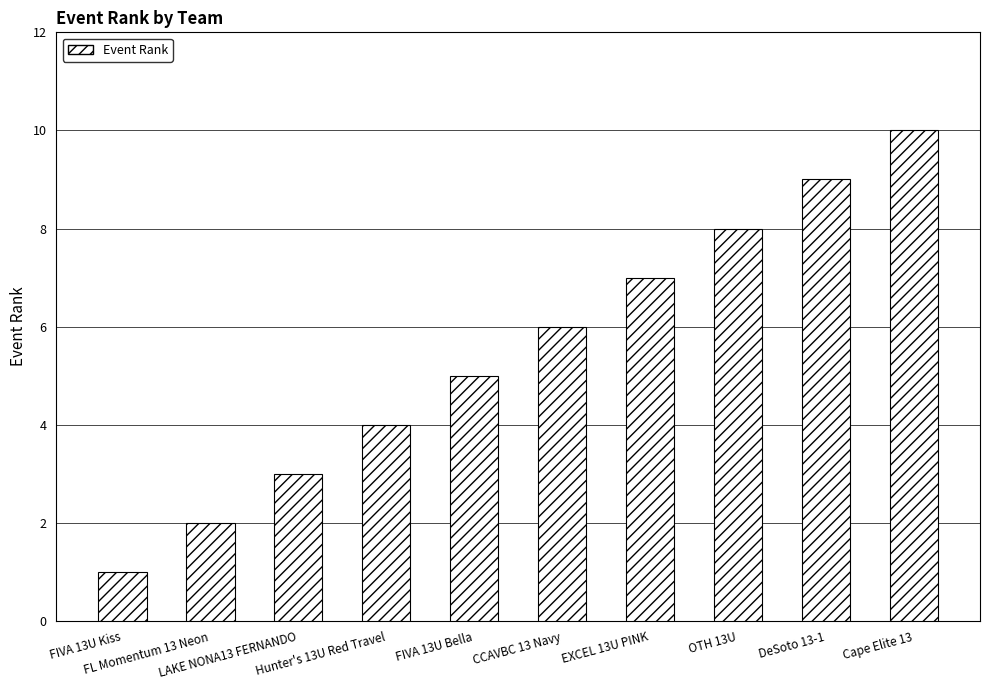

How many series are shown in this chart?

1